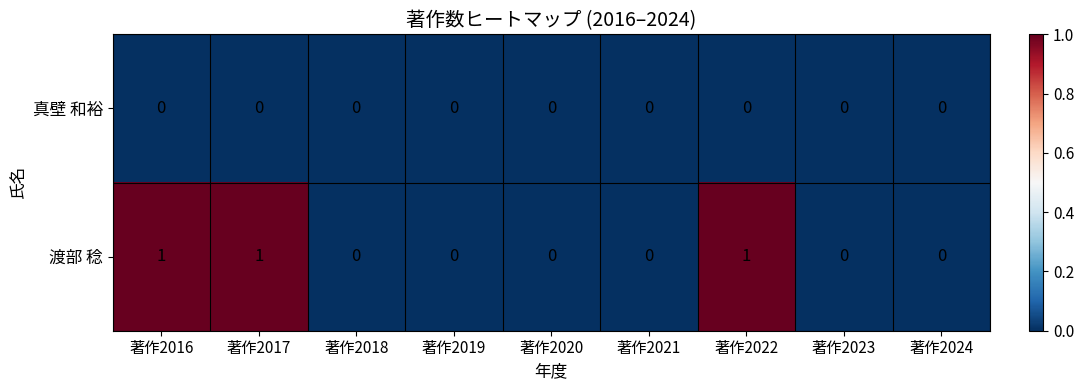

What is the sum of all 渡部 稔 values?

3